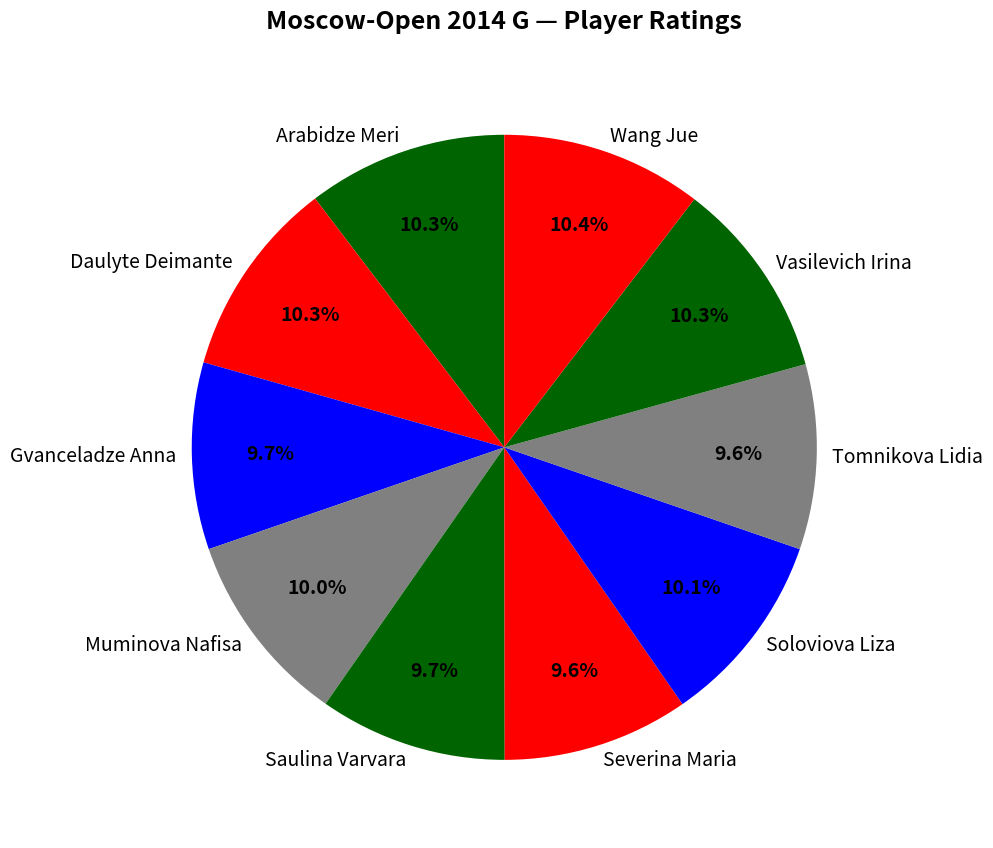

Does Gvanceladze Anna represent more than half of the total?

No